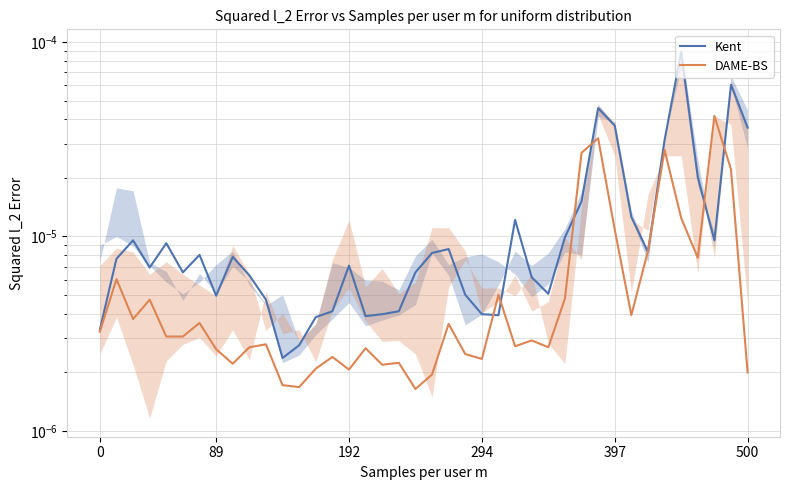

Does the chart display data point markers on the line(s)?

No